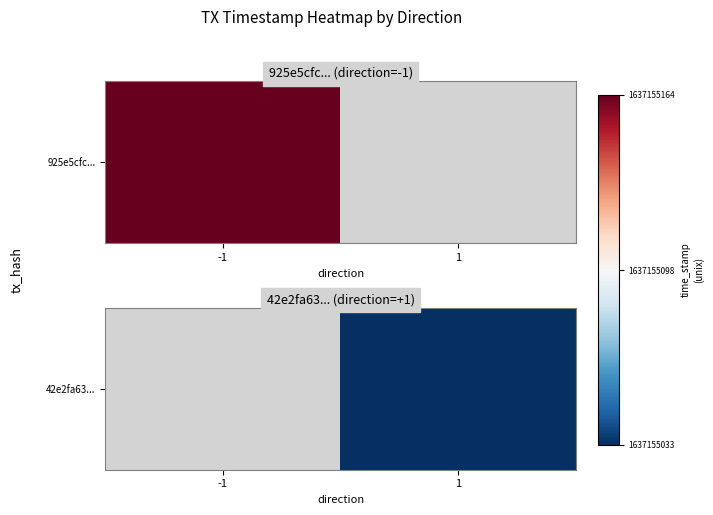

Count the number of categories in the chart.

2